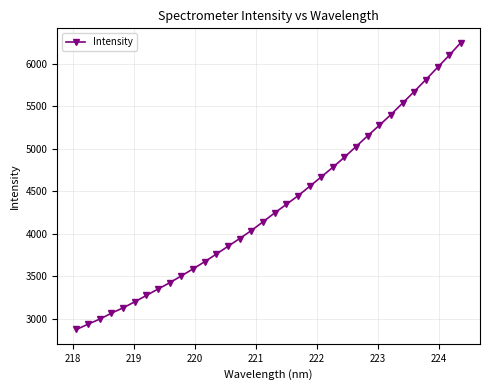

What is the difference between the maximum and minimum values?

3371.4